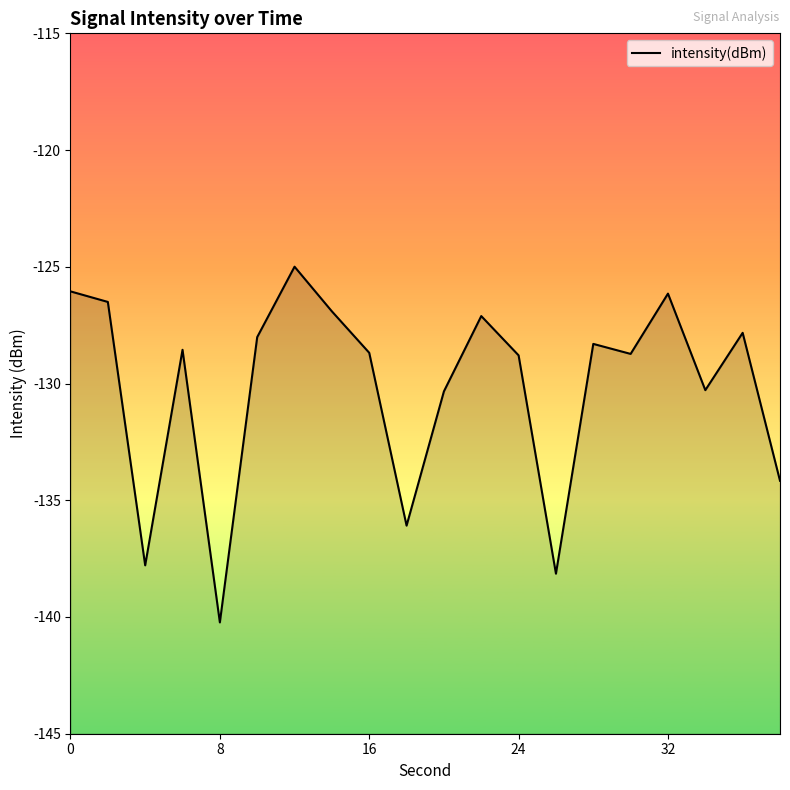

What is the greatest value displayed?

-125.0